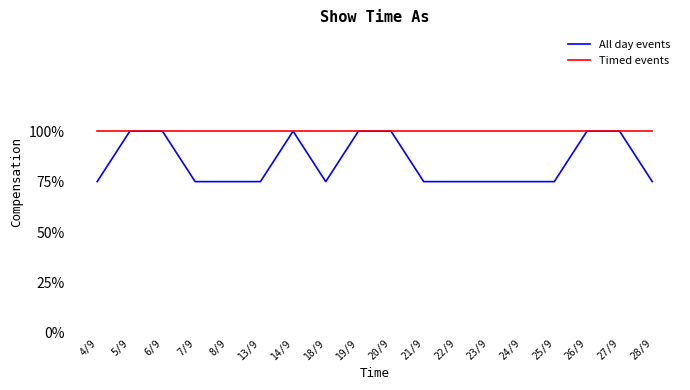

What are all the series names shown in the legend?

All day events, Timed events